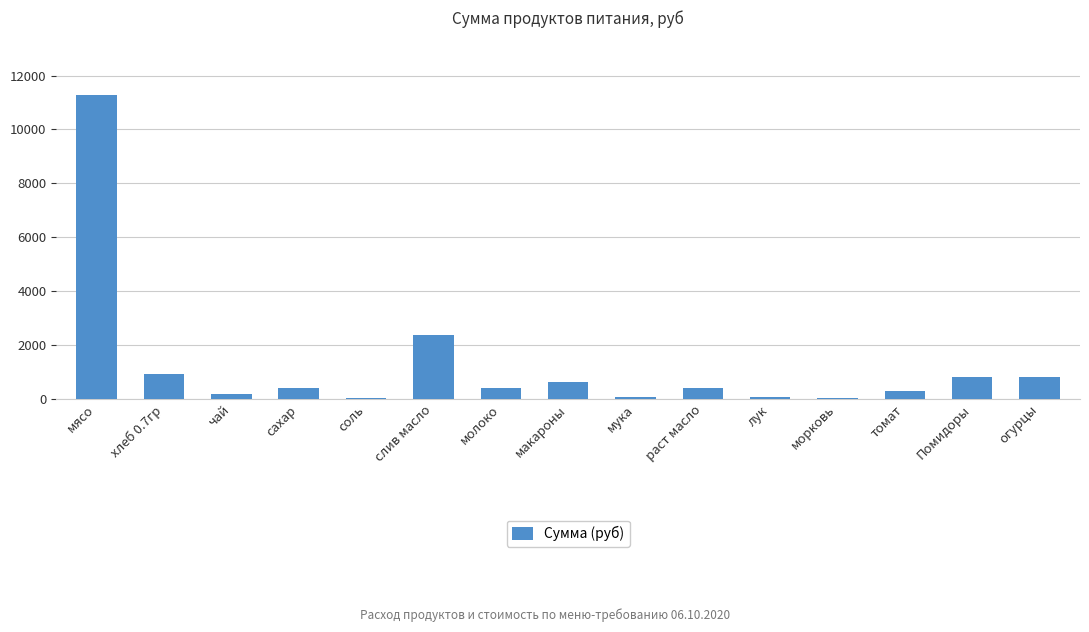

Which category has the highest value across all series?

мясо